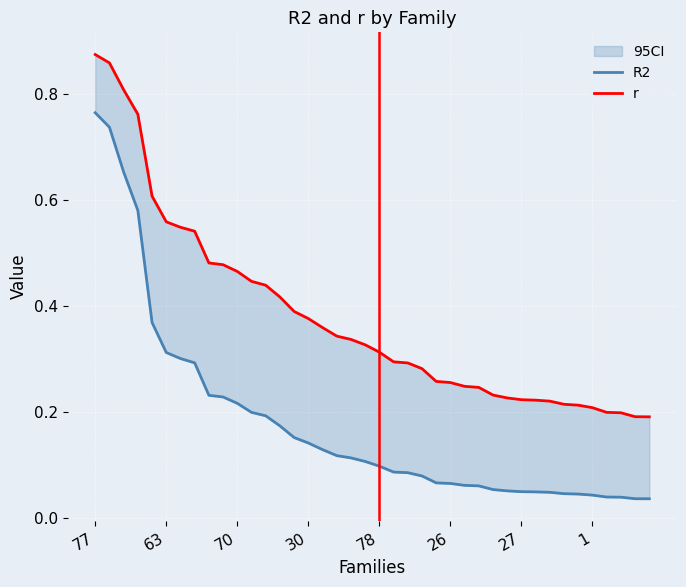

List the series in order of their peak value, highest first.

r, R2